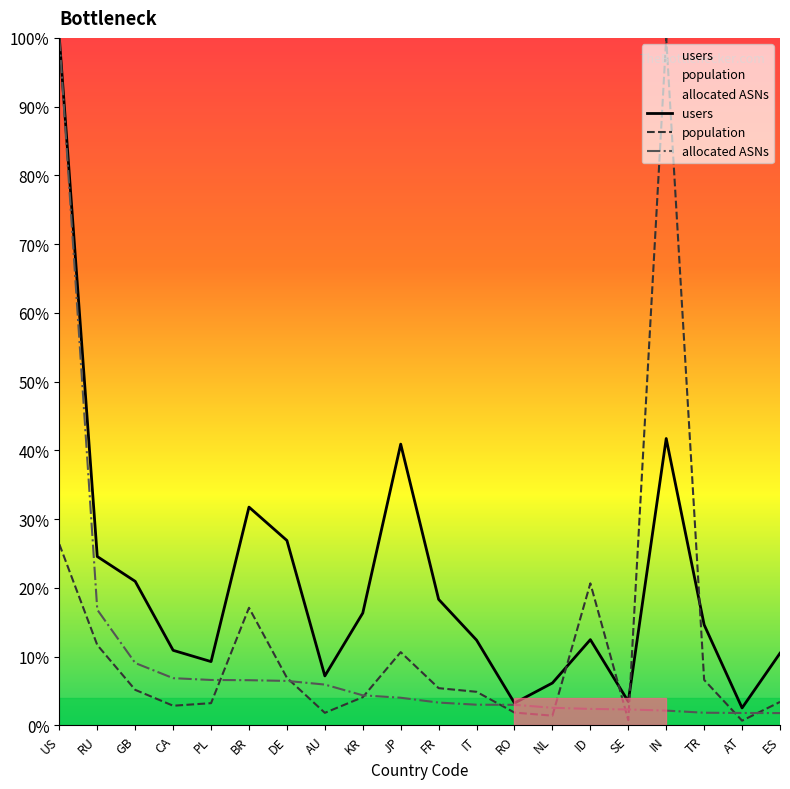

What is the difference between the maximum and second lowest values in the population series?

99.2